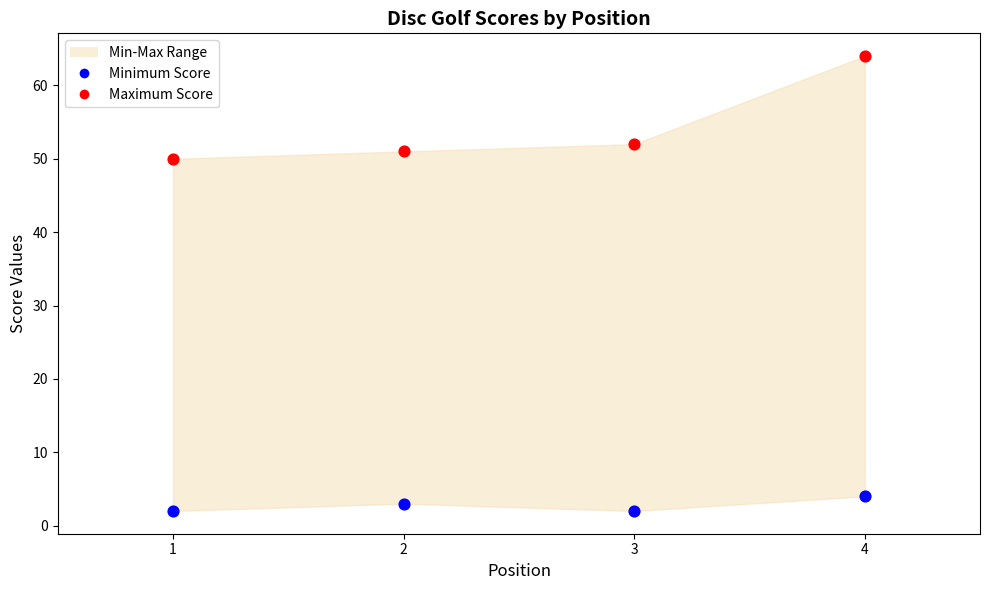

Which series reaches the minimum Y coordinate?

Minimum Score